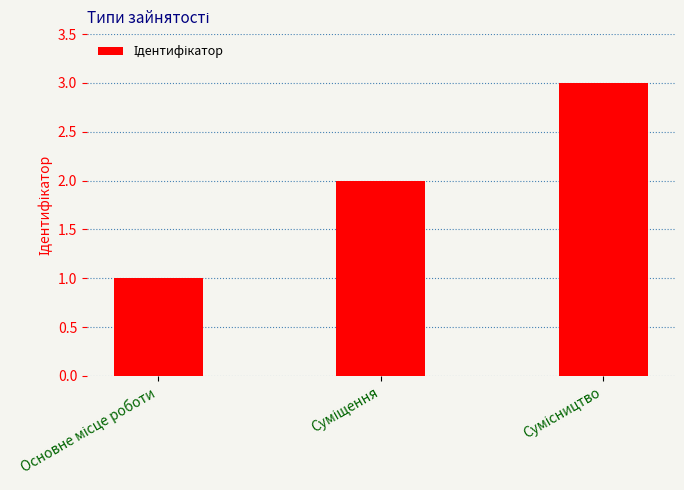

How many values are below 2?

1